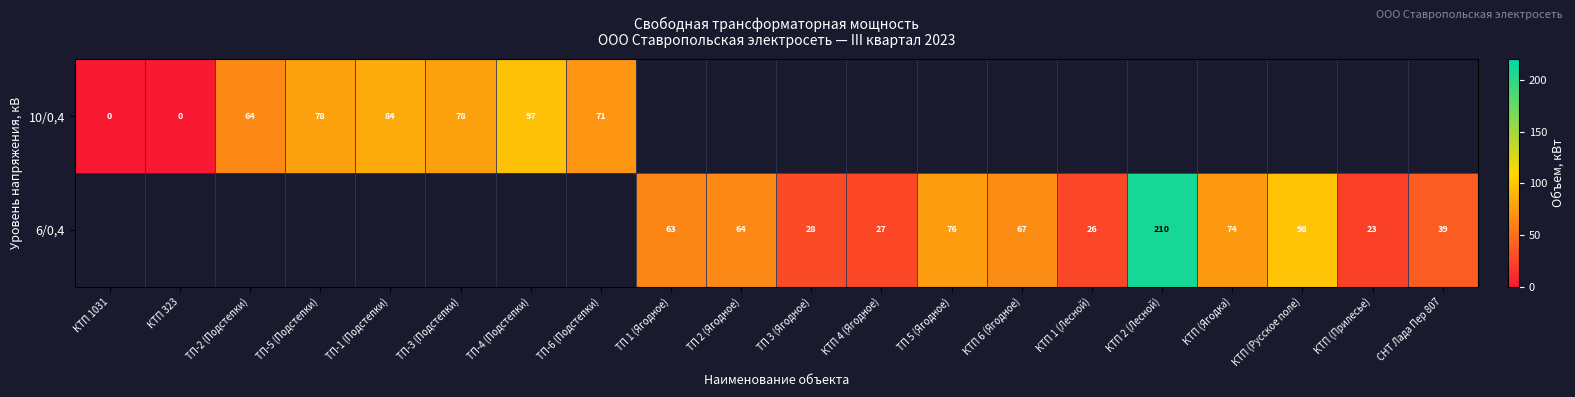

Is the value of 6/0,4 at ТП 3 (Ягодное) greater than the value of 10/0,4 at ТП-1 (Подстепки)?

No